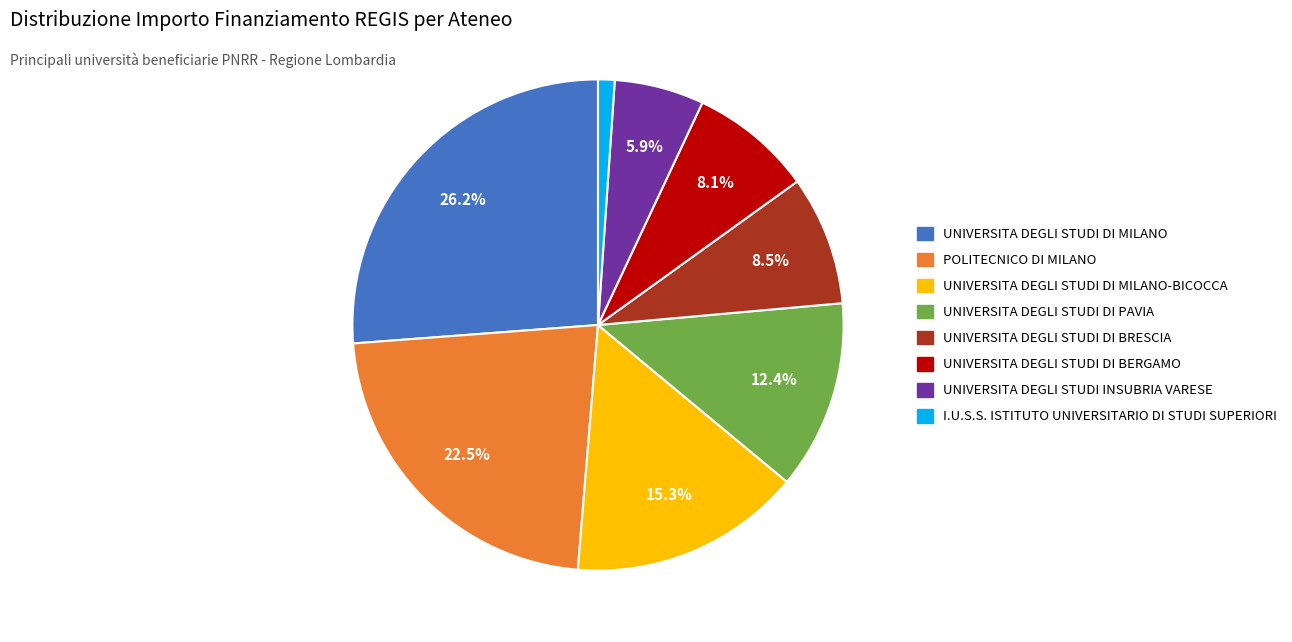

Is there a majority slice in this chart?

No